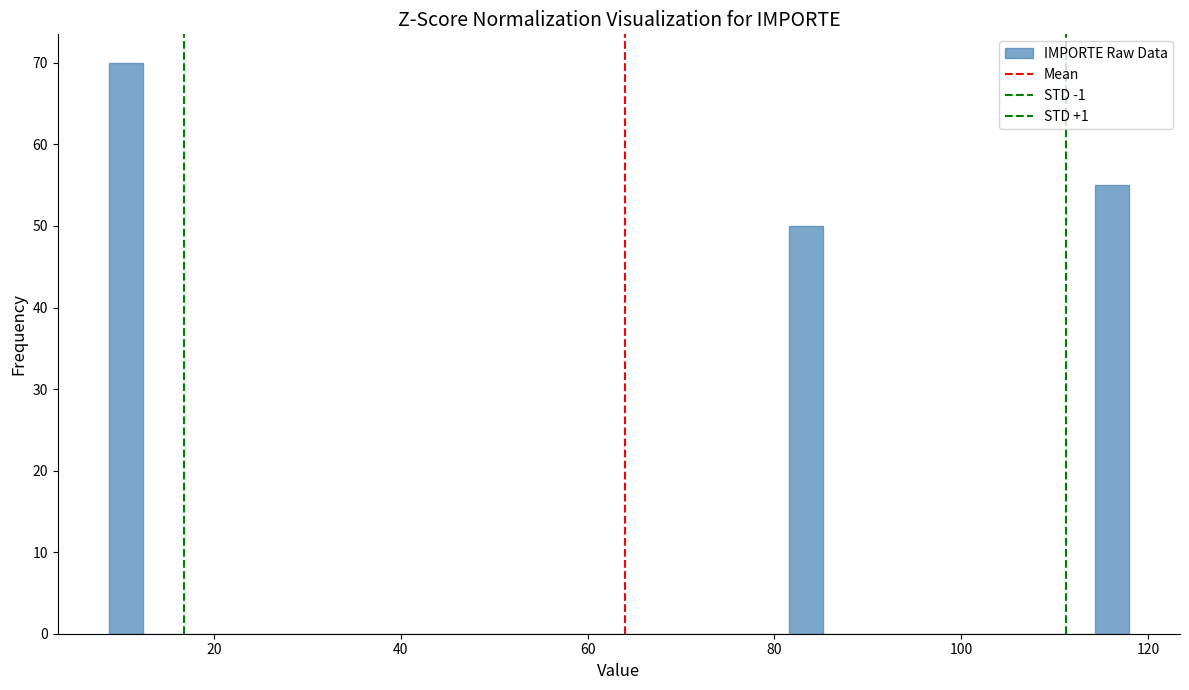

Around what value on the x-axis is the tallest bar? Give the approximate position of its centre, as read against the axis.

10